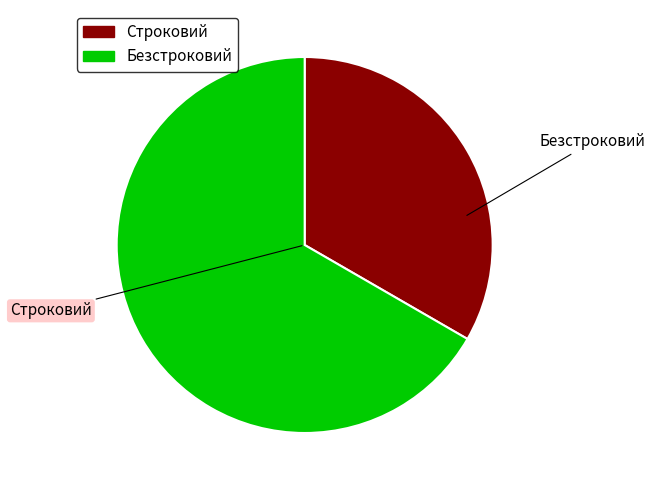

Which slice is the smallest?

Строковий